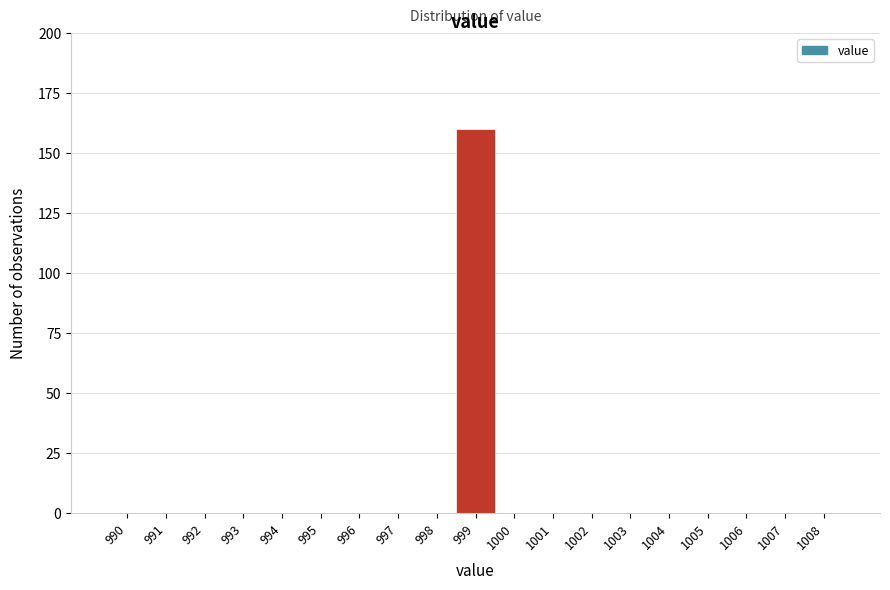

Reading left to right, what are all the values shown in this chart?

990=0	991=0	992=0	993=0	994=0	995=0	996=0	997=0	998=0	999=160	1000=0	1001=0	1002=0	1003=0	1004=0	1005=0	1006=0	1007=0	1008=0